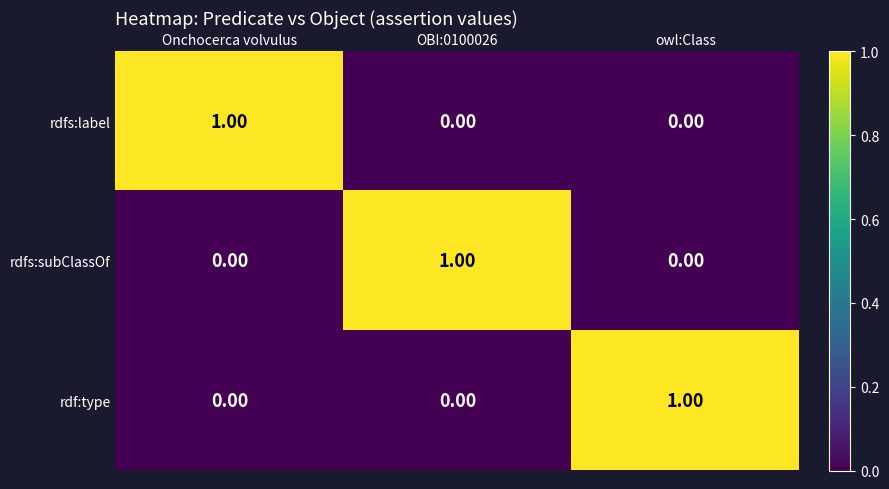

At how many categories does at least one series exceed 0?

3